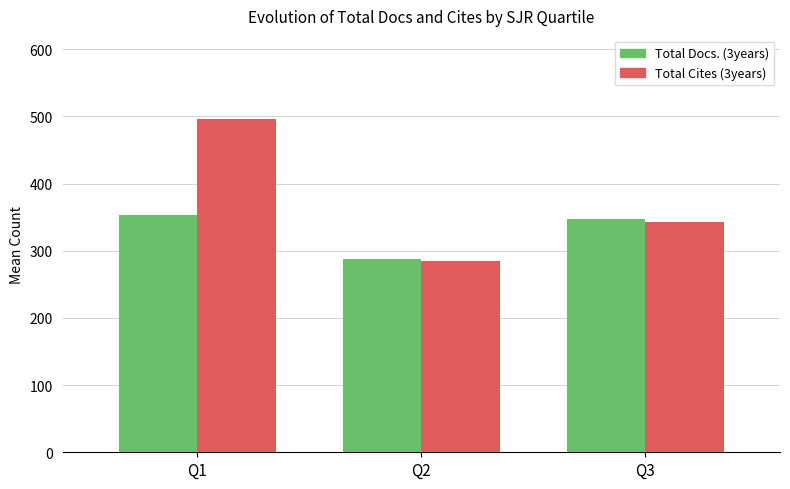

Which series has the largest range (max minus min)?

Total Cites (3years)